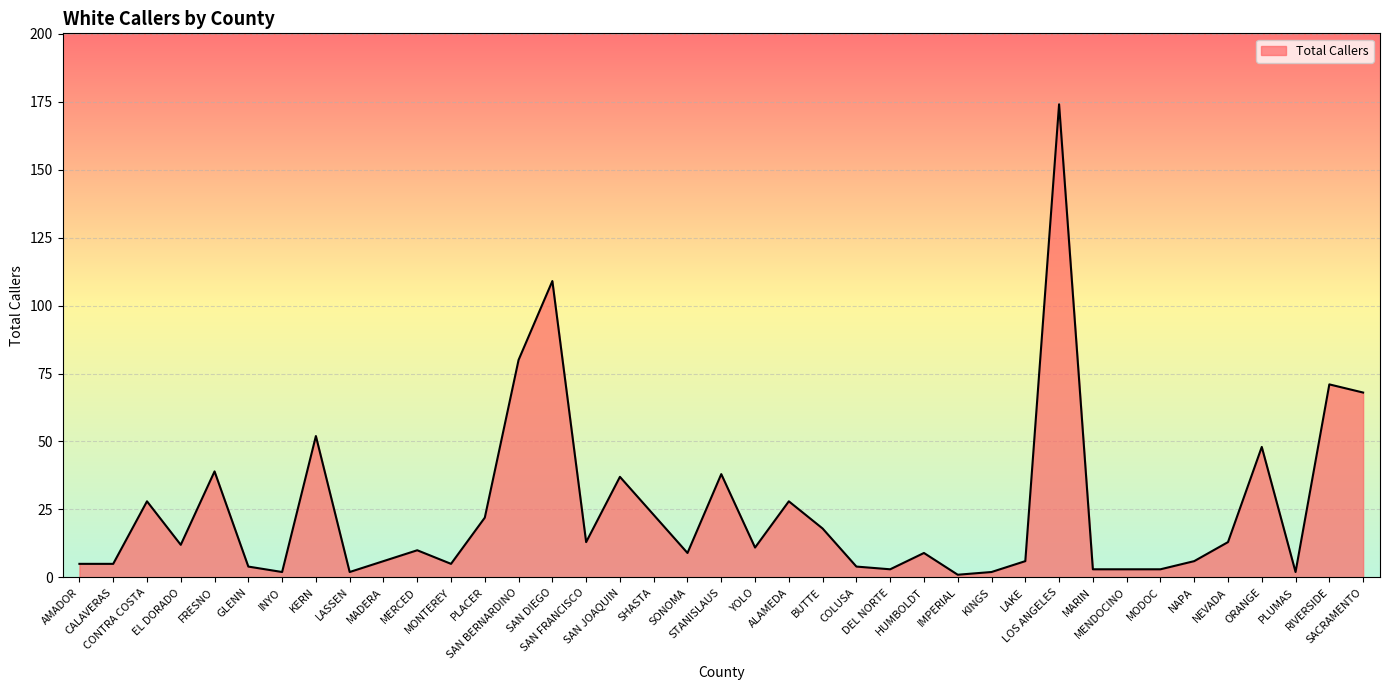

What is the maximum value shown in the chart?

174